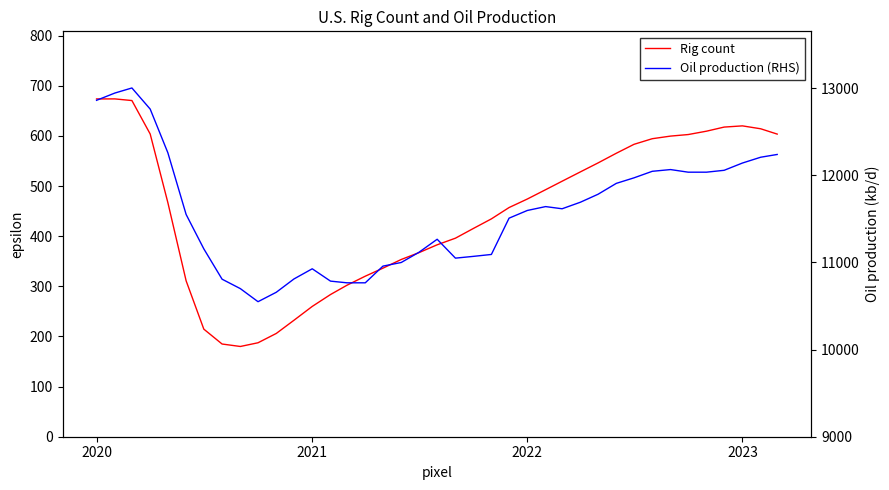

Does the chart have visible grid lines?

No